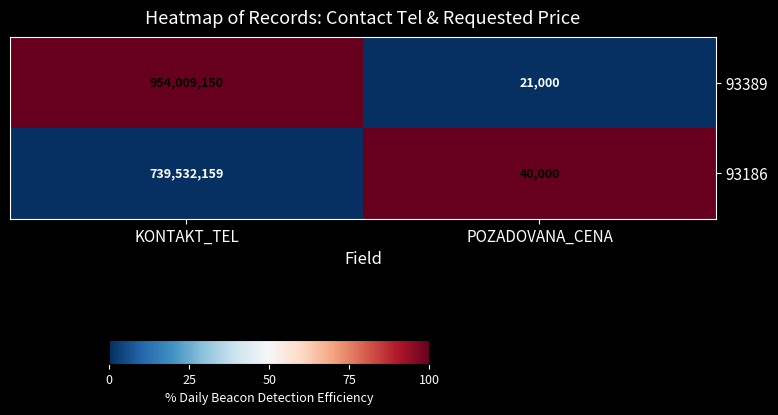

Reading left to right, what are all the values shown in this chart?

93389: 954009150	21000
93186: 739532159	40000